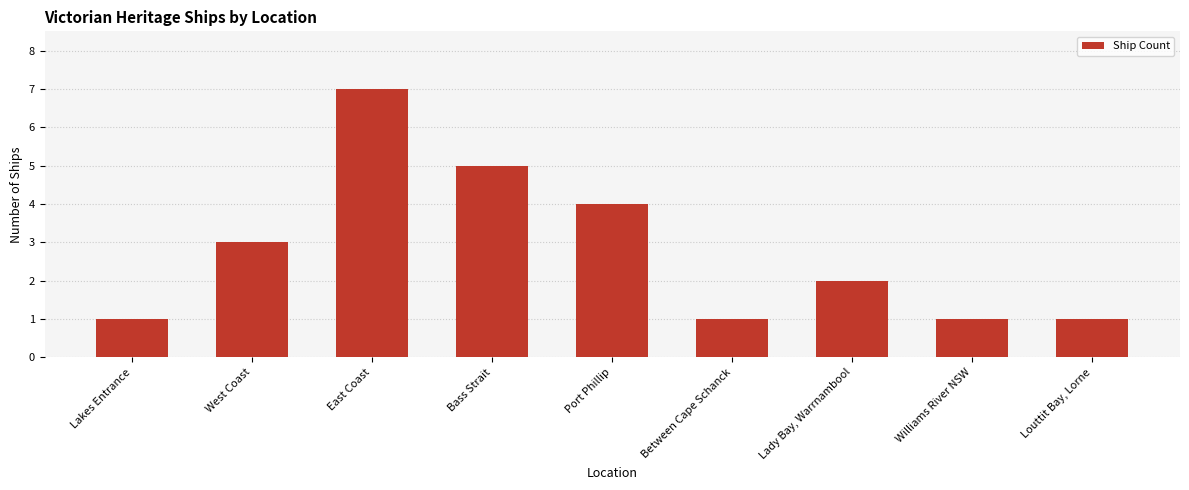

True or false: the data shows 5 at West Coast.

False